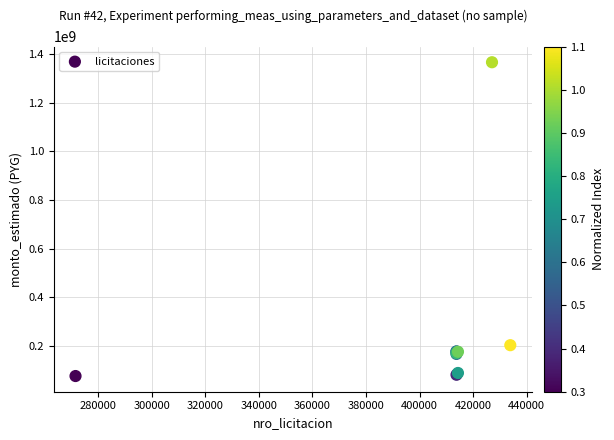

What Y value in the scatter plot is closest to 720975144?

201984140